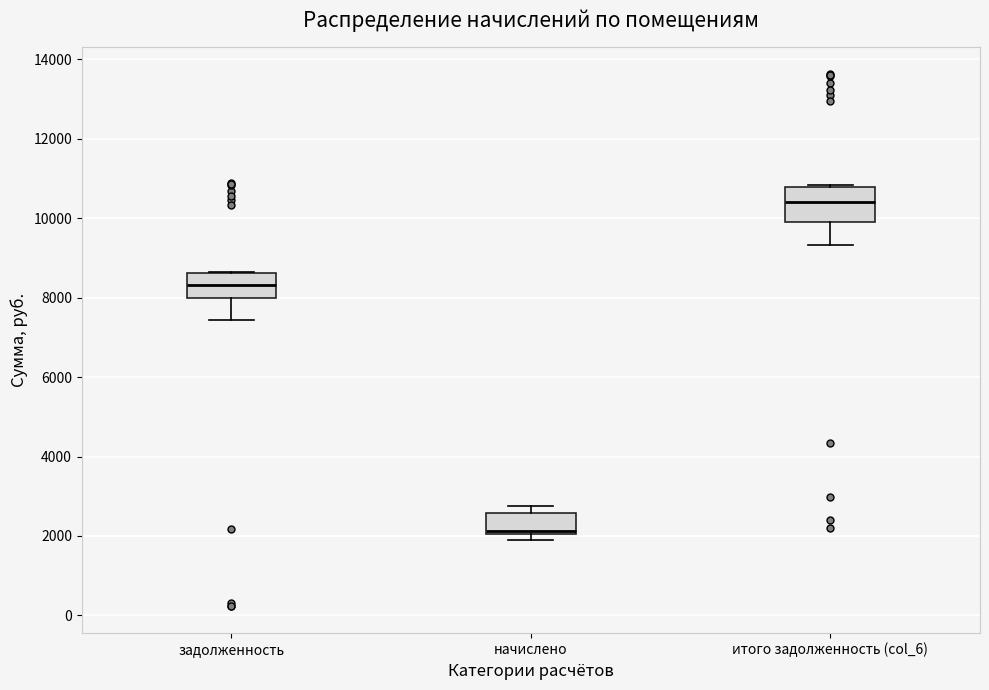

Reading left to right, transcribe this box plot: for each box, give where its median line is, the range the box spans, and where its two whiskers end, as read against the y-axis. The values are not printed on the chart, so give them approximately, as read against the axis.

задолженность: median 8400, box 8000 to 8600, whiskers 7400 to 8600
начислено: median 2200, box 2000 to 2600, whiskers 1800 to 2800
итого задолженность (col_6): median 10400, box 10000 to 10800, whiskers 9400 to 10800